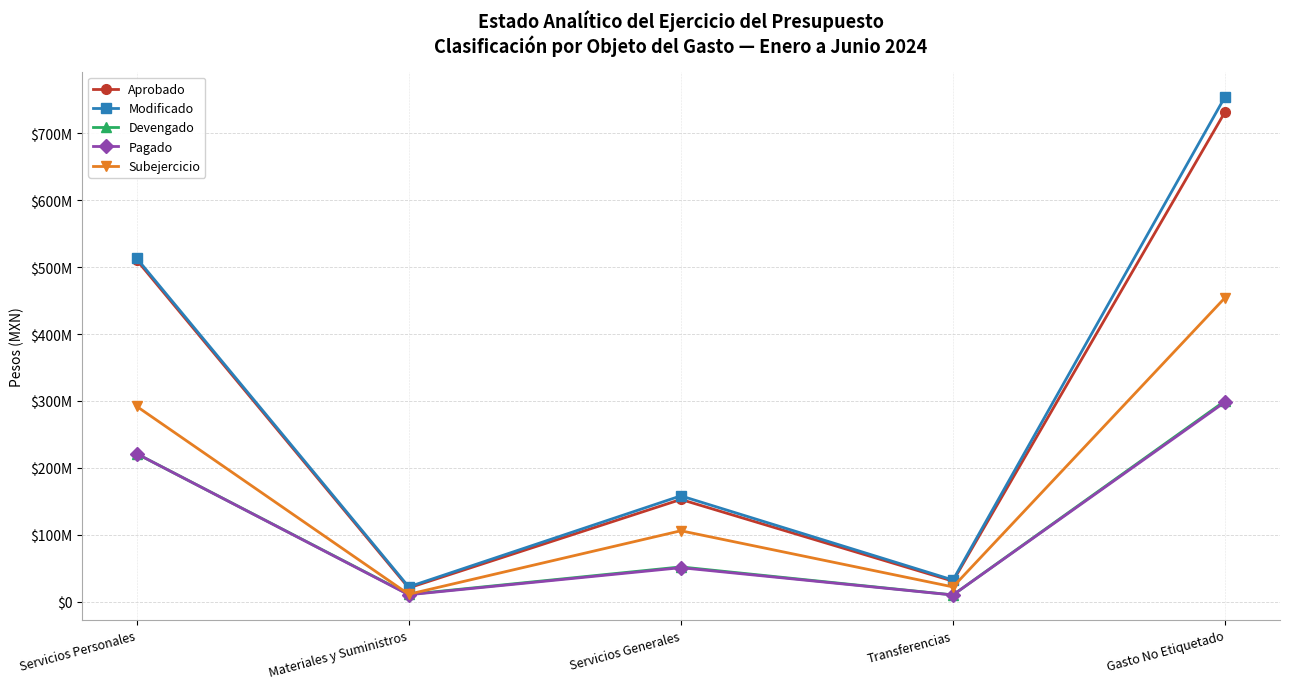

True or false: Aprobado and Devengado intersect in this chart.

False